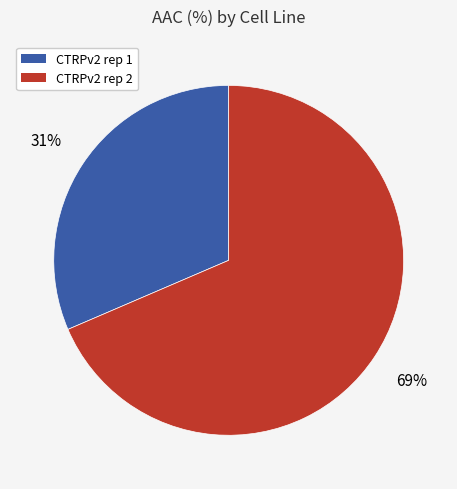

To the nearest percent, what is the average slice percentage?

50%